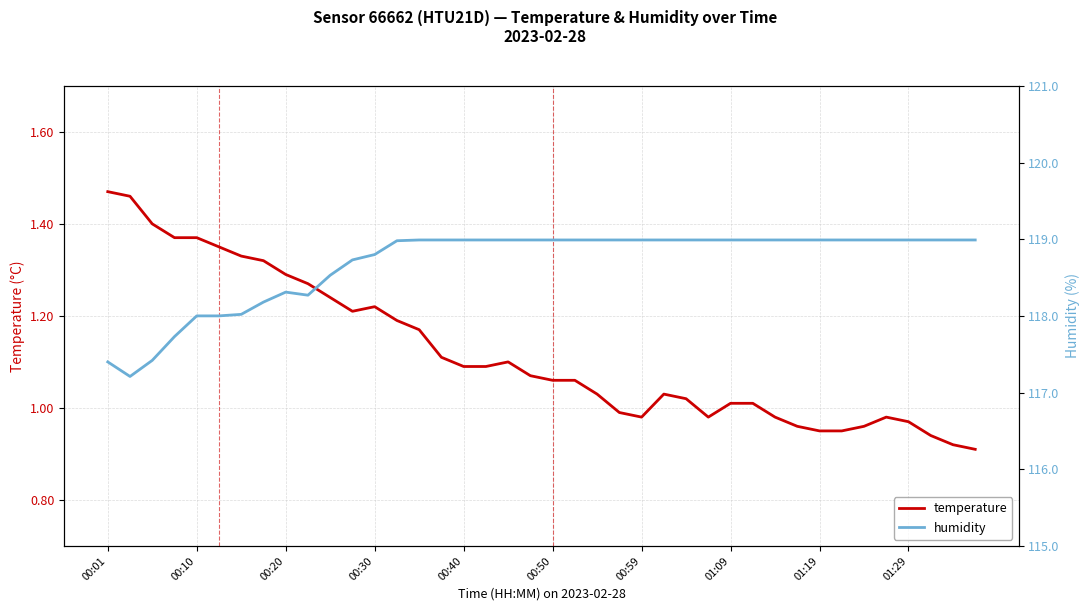

At which label does temperature first exceed 1?

00:01